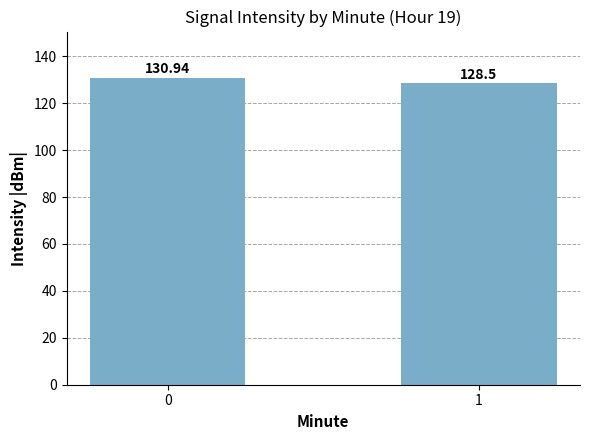

At which label is the value closest to 129?

1